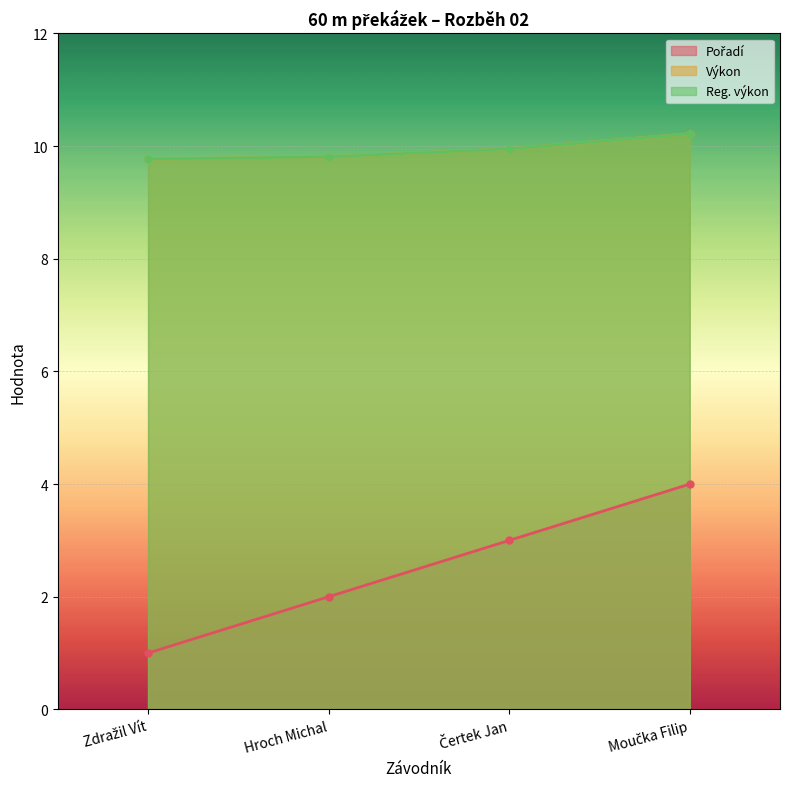

What is the difference between the maximum and minimum values in the Pořadí series?

3.0